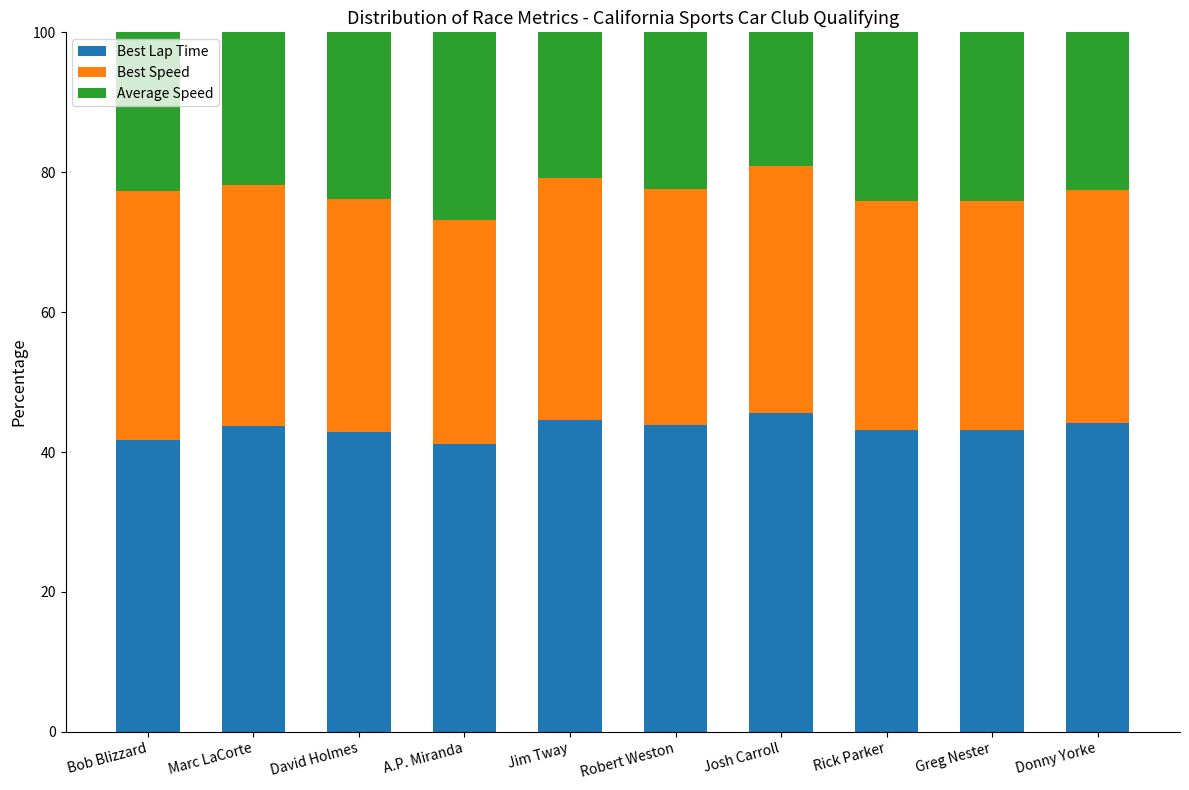

Is it true that Best Lap Time equals 14.0 at David Holmes?

False